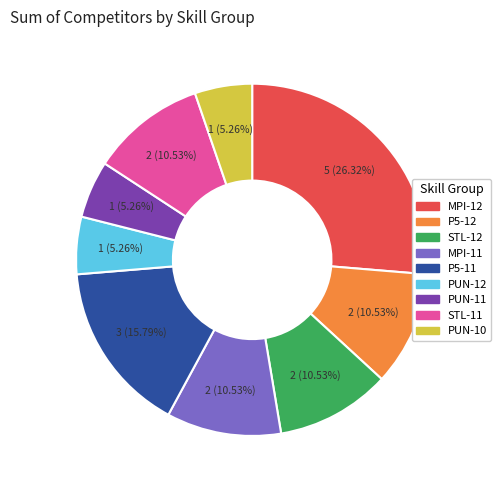

What is the ratio of the value at MPI-11 to the value at P5-11?

0.7